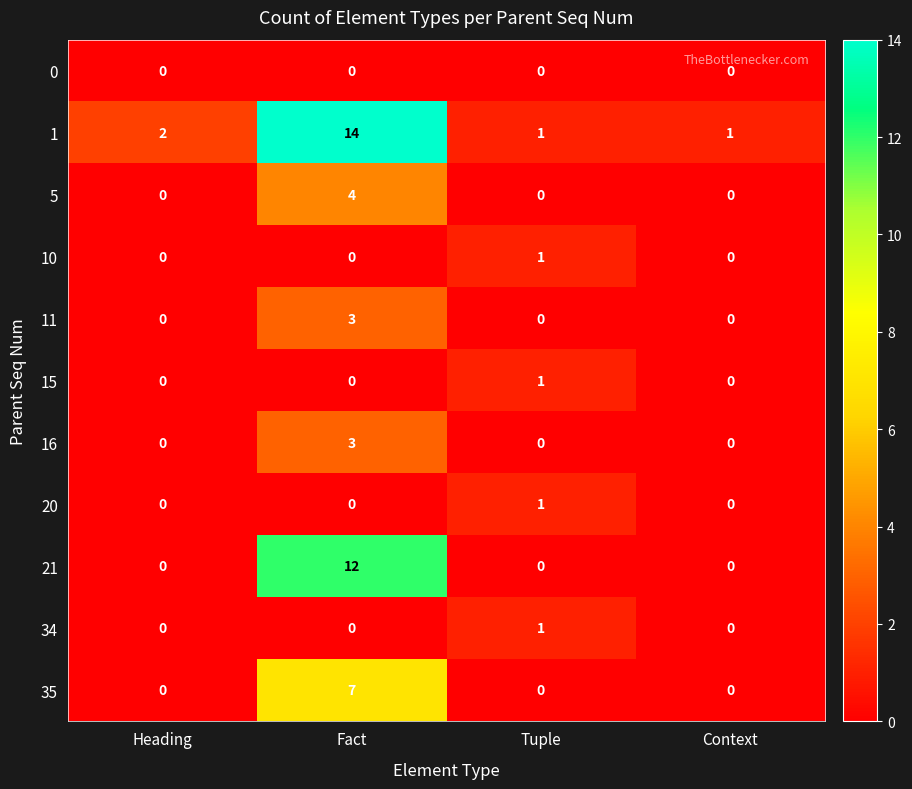

How many 10 values are between 0 and 1?

4